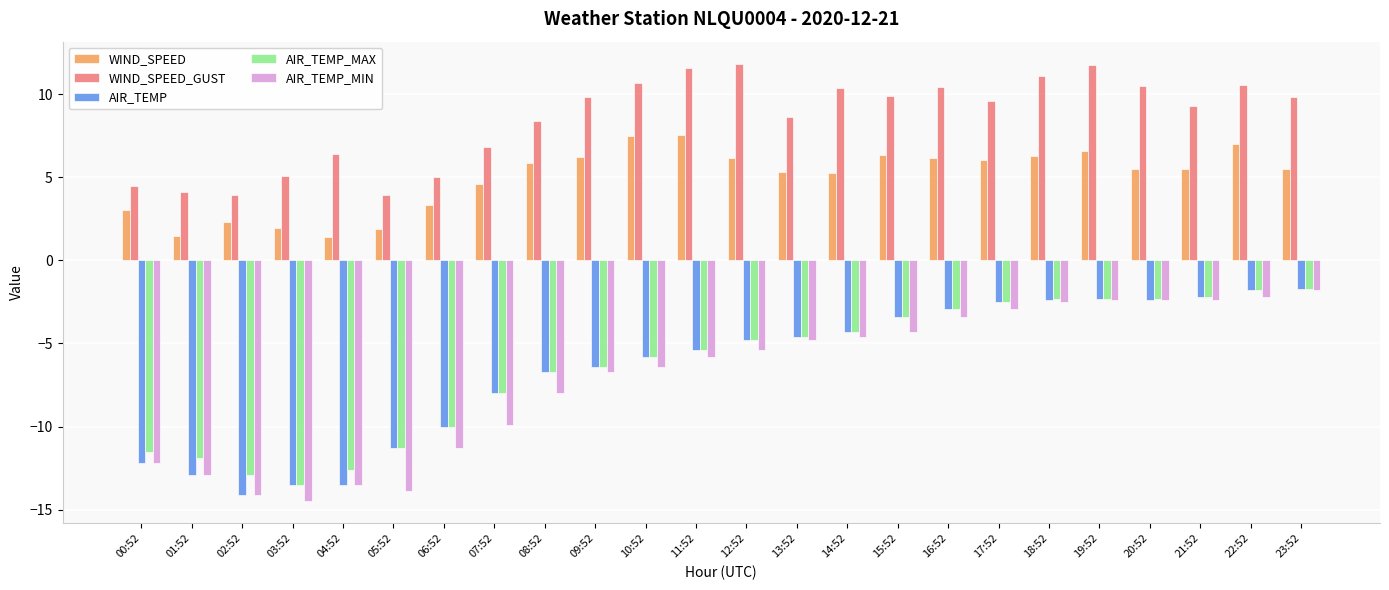

What position from the left is 04:52?

5